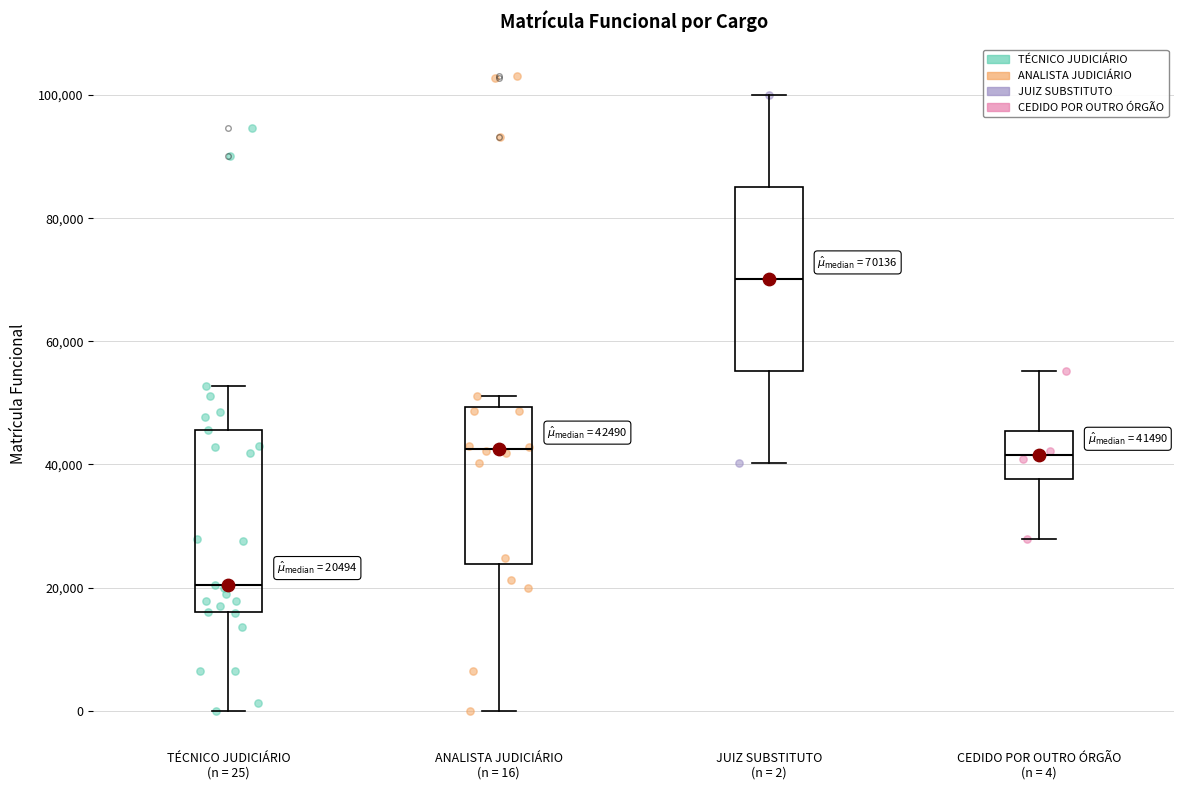

Which box has the lowest median line?

TÉCNICO JUDICIÁRIO (n = 25)